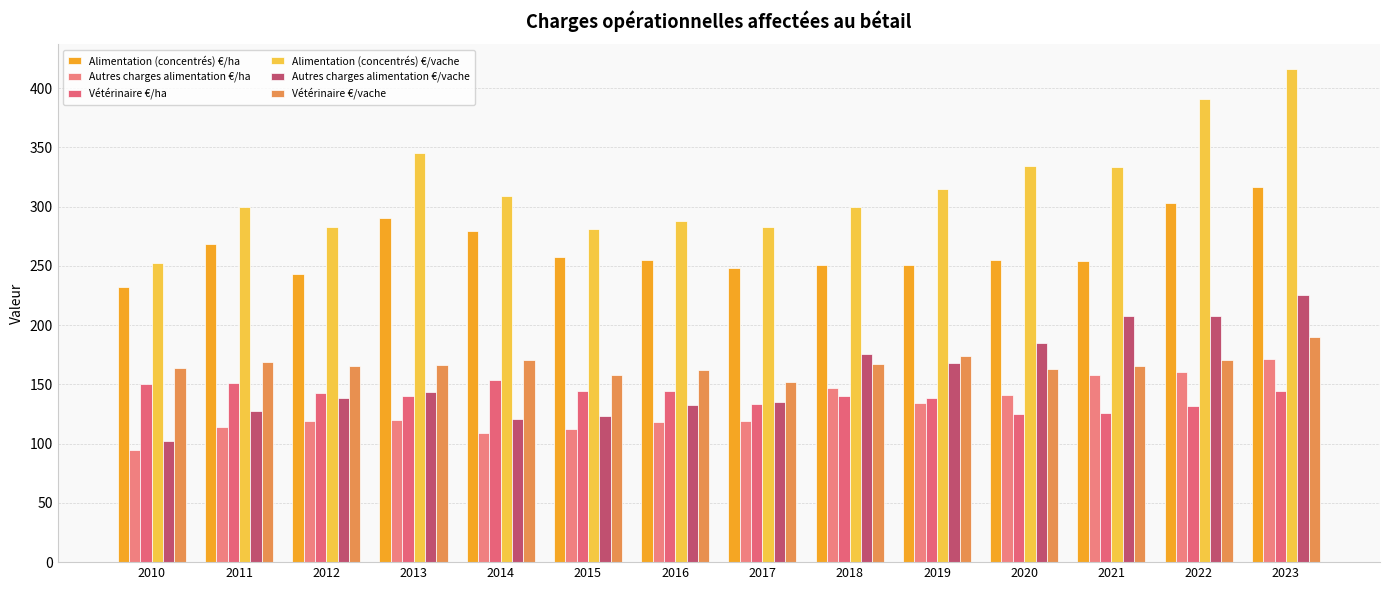

Which series has the largest total across all categories?

Alimentation (concentrés) €/vache